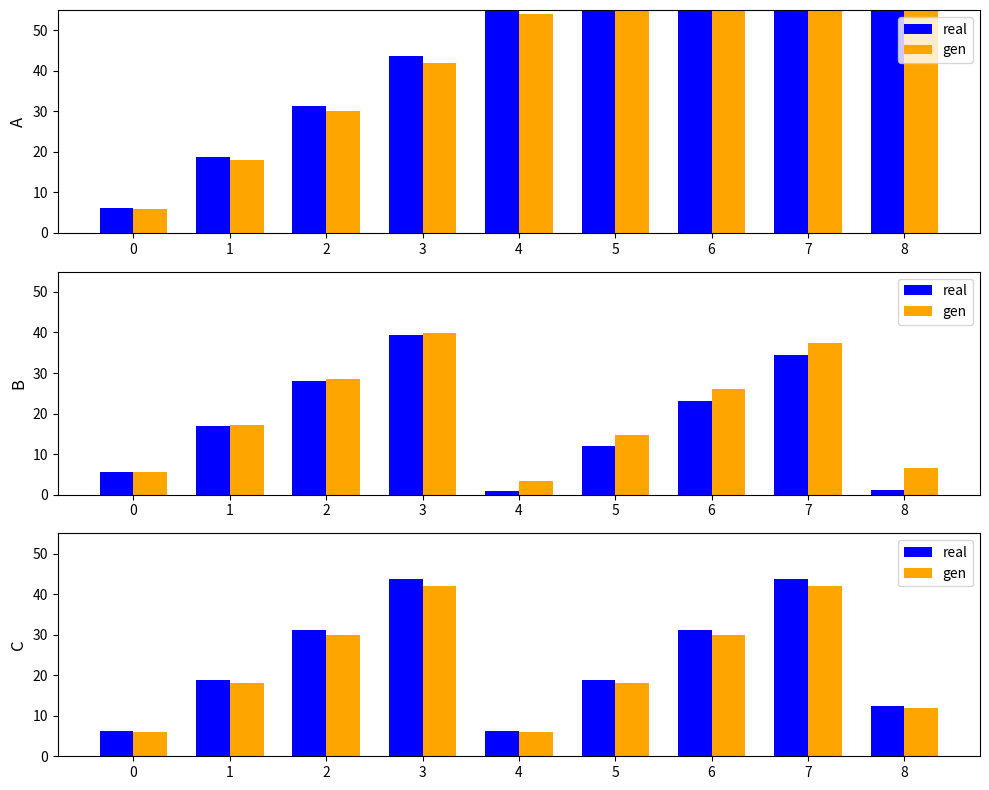

At which category is the sum across all series the highest?

3